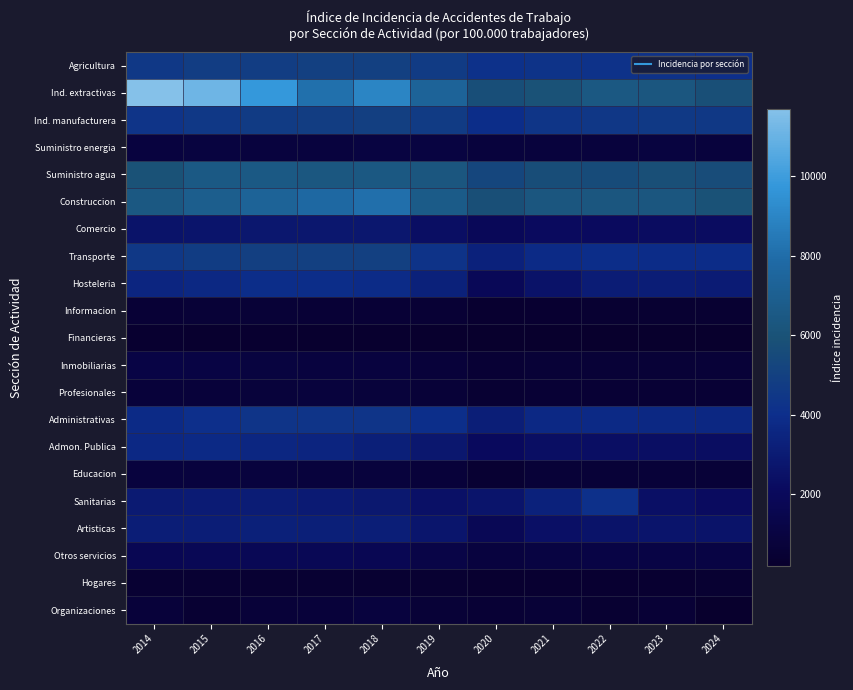

Count the number of categories in the chart.

11